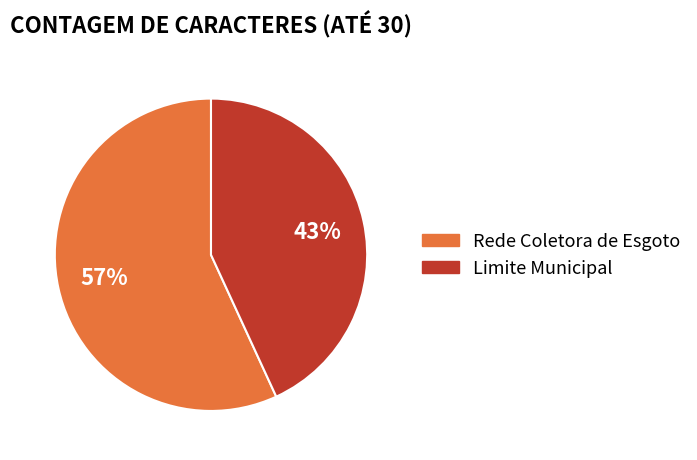

Combined, do Limite Municipal and Rede Coletora de Esgoto account for over 50%?

Yes